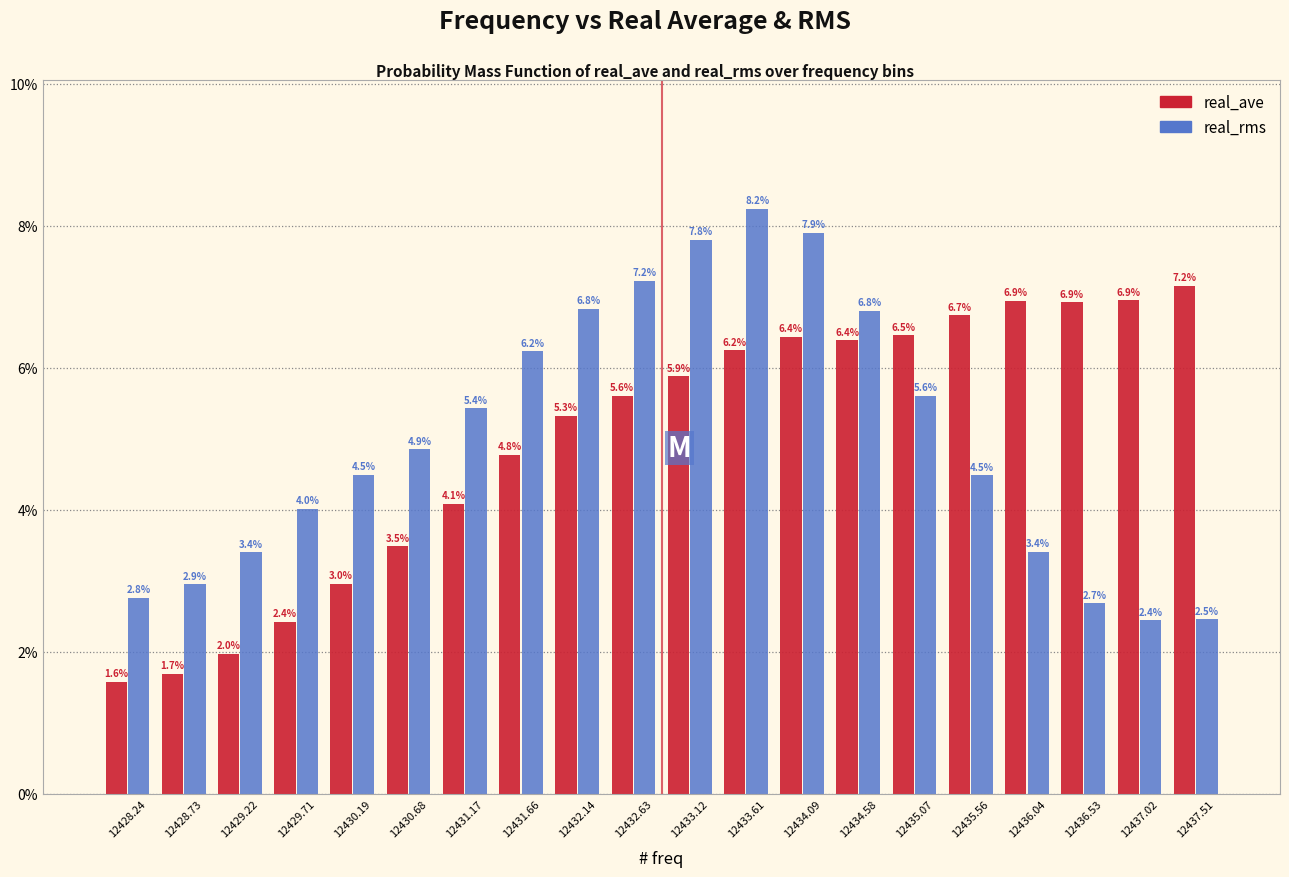

Reading right to left, extract all data points from this chart.

real_ave: 7.2	6.9	6.9	6.9	6.7	6.5	6.4	6.4	6.2	5.9	5.6	5.3	4.8	4.1	3.5	3.0	2.4	2.0	1.7	1.6
real_rms: 2.5	2.4	2.7	3.4	4.5	5.6	6.8	7.9	8.2	7.8	7.2	6.8	6.2	5.4	4.9	4.5	4.0	3.4	2.9	2.8